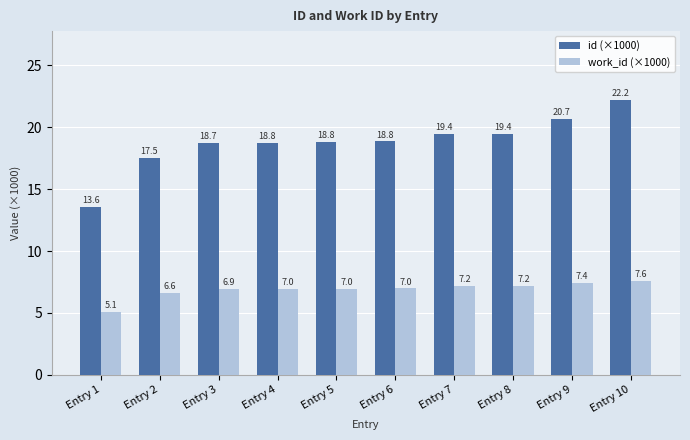

Reading right to left, transcribe all the data shown in this chart.

id (×1000): Entry 10=22.2	Entry 9=20.7	Entry 8=19.4	Entry 7=19.4	Entry 6=18.8	Entry 5=18.8	Entry 4=18.8	Entry 3=18.7	Entry 2=17.5	Entry 1=13.6
work_id (×1000): Entry 10=7.6	Entry 9=7.4	Entry 8=7.2	Entry 7=7.2	Entry 6=7.0	Entry 5=7.0	Entry 4=7.0	Entry 3=6.9	Entry 2=6.6	Entry 1=5.1